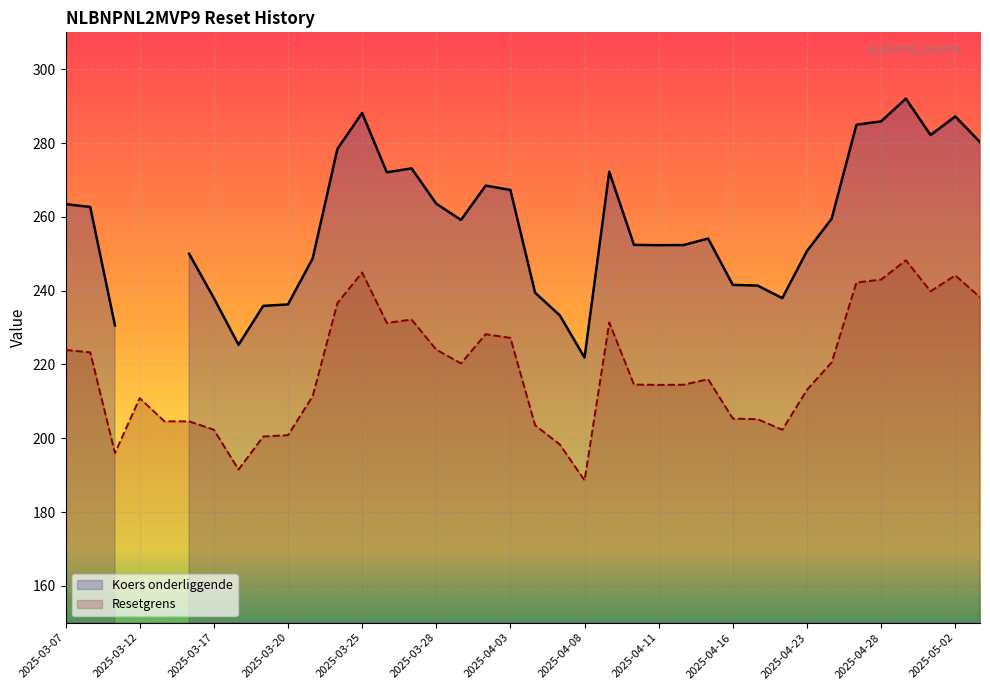

How many lines are shown in the chart?

2